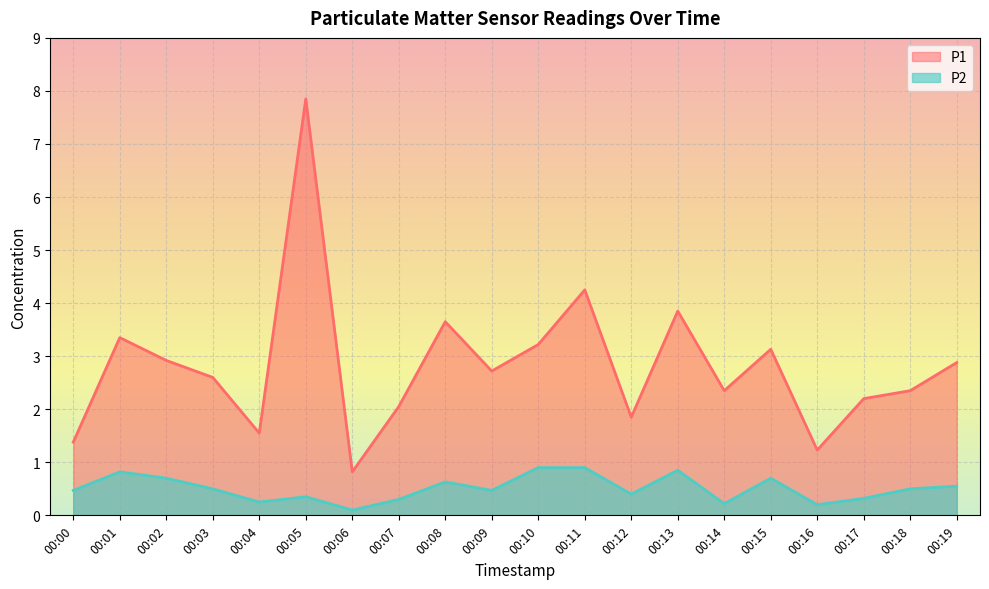

Where is P2 nearest to the value 0?

00:06